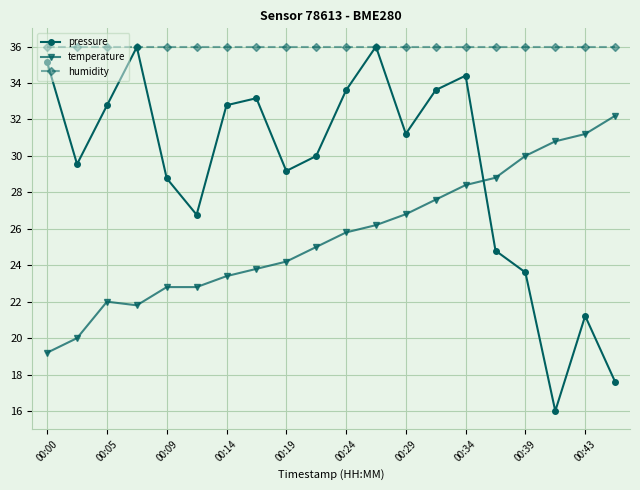

Which series has the largest total across all categories?

humidity